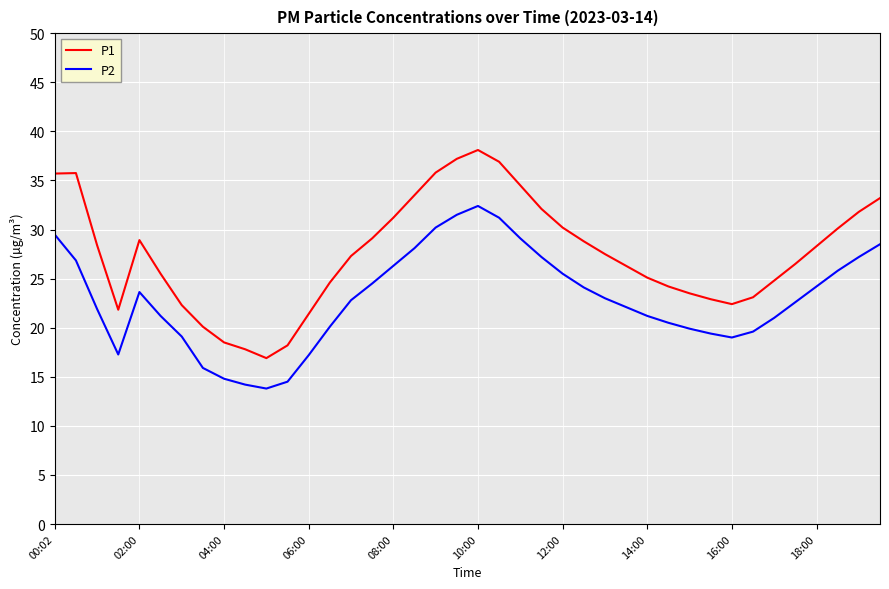

In P1, how many points are higher than both neighbors (excluding endpoints)?

3